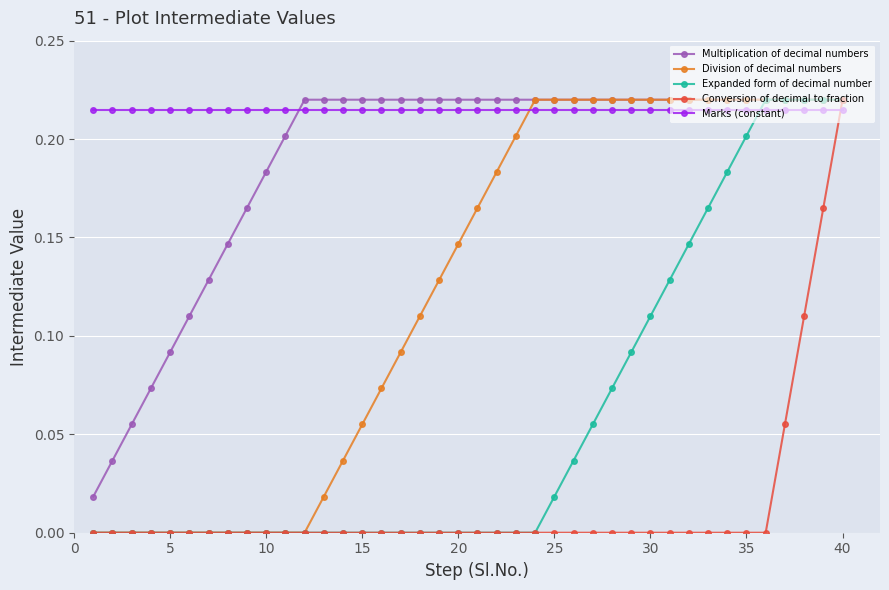

What are all the series names shown in the legend?

Multiplication of decimal numbers, Division of decimal numbers, Expanded form of decimal number, Conversion of decimal to fraction, Marks (constant)